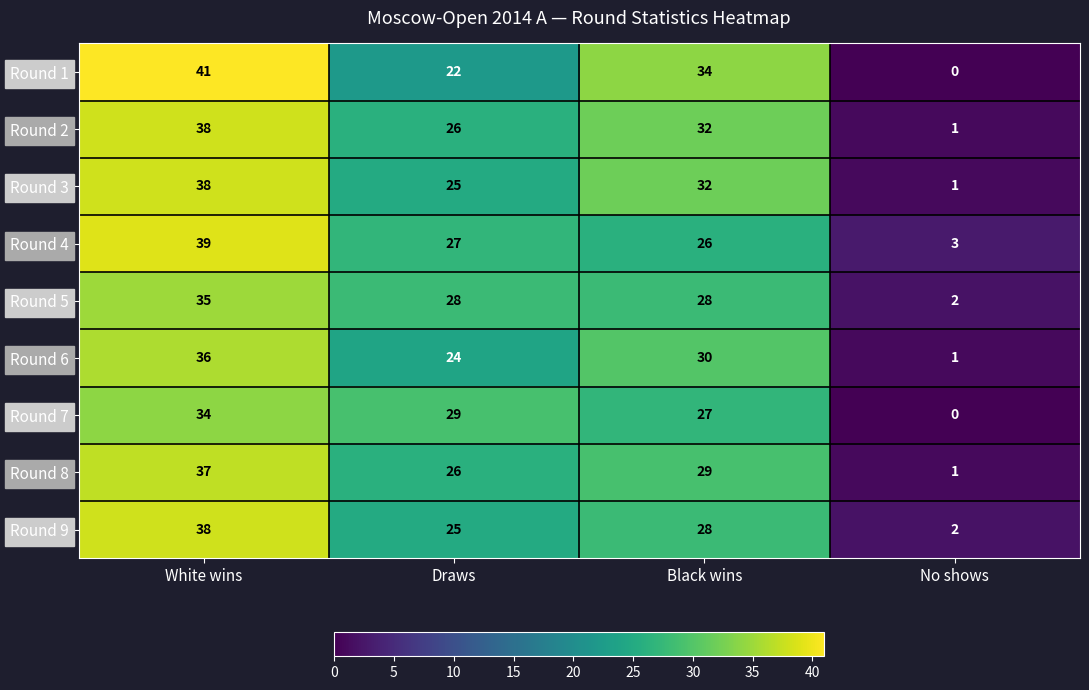

What is the highest value of the Round 5 series?

35